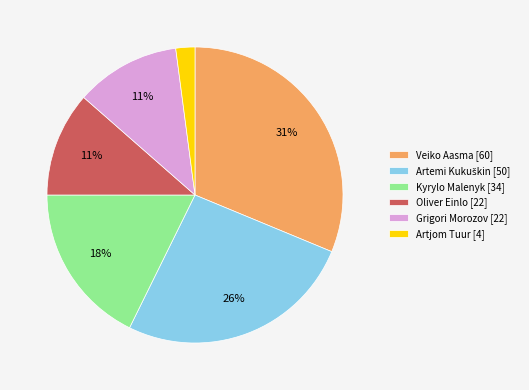

Does Grigori Morozov represent more than half of the total?

No